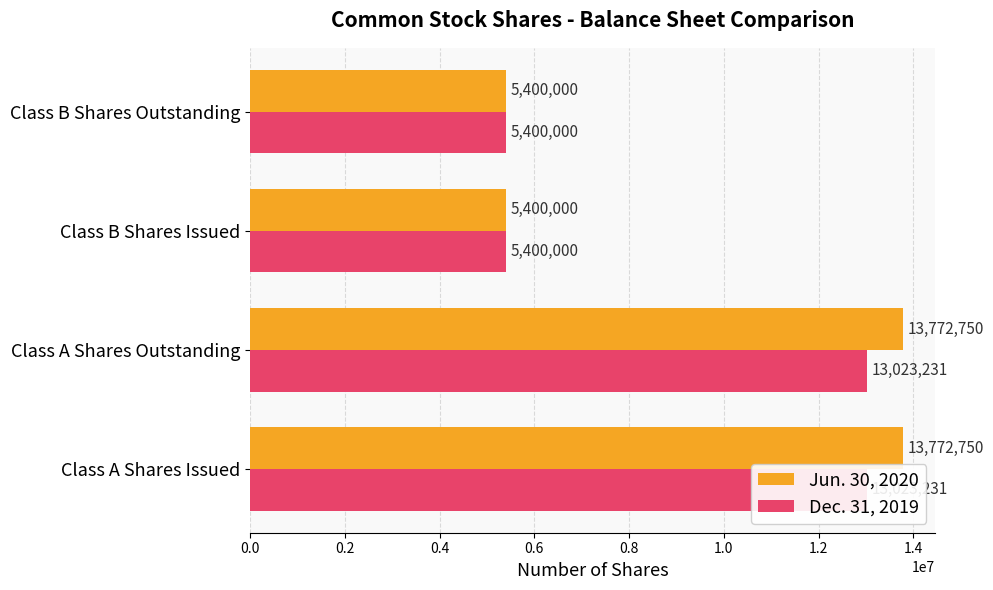

Read the Jun. 30, 2020 value at Class B Shares Outstanding.

5400000